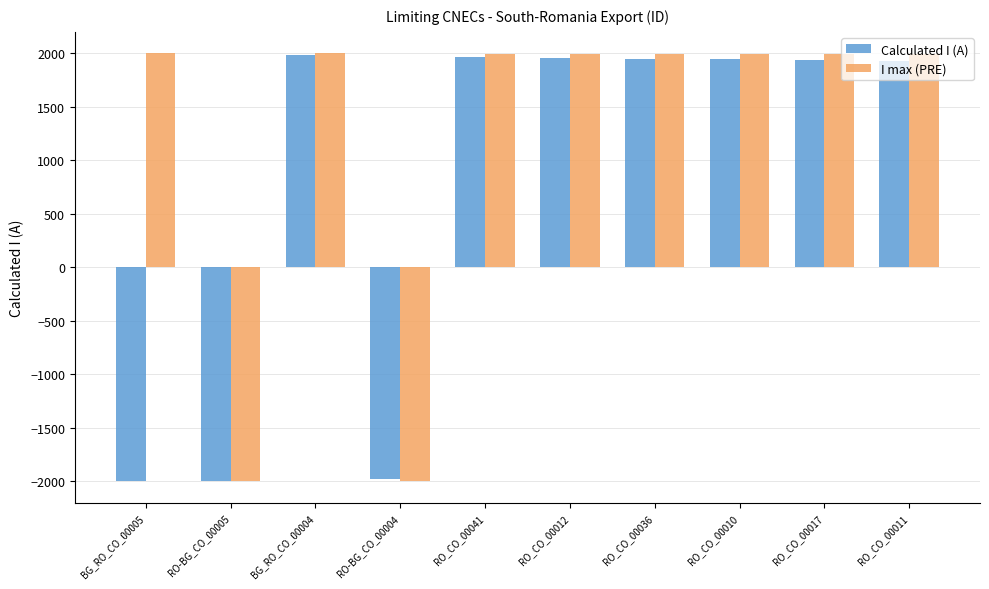

List the series in order of their overall mean, highest first.

I max (PRE), Calculated I (A)